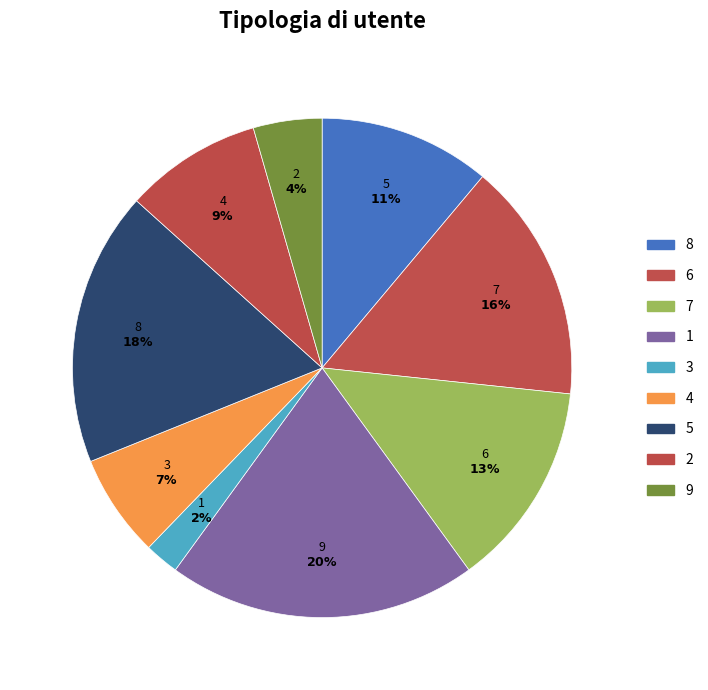

The 7 slice represents 1% of the pie. True or false?

False